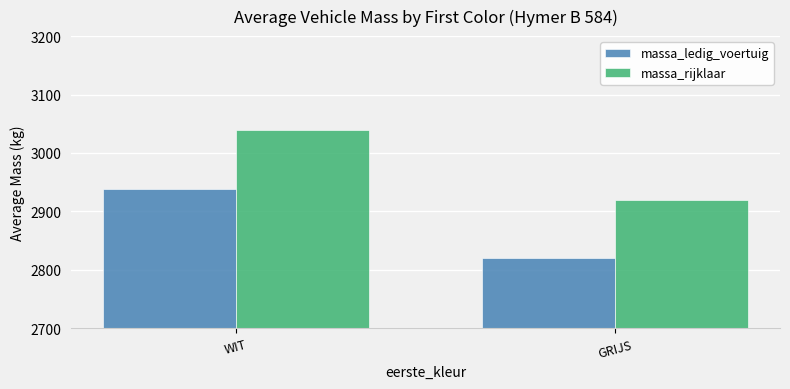

How many bars are there in each group?

2